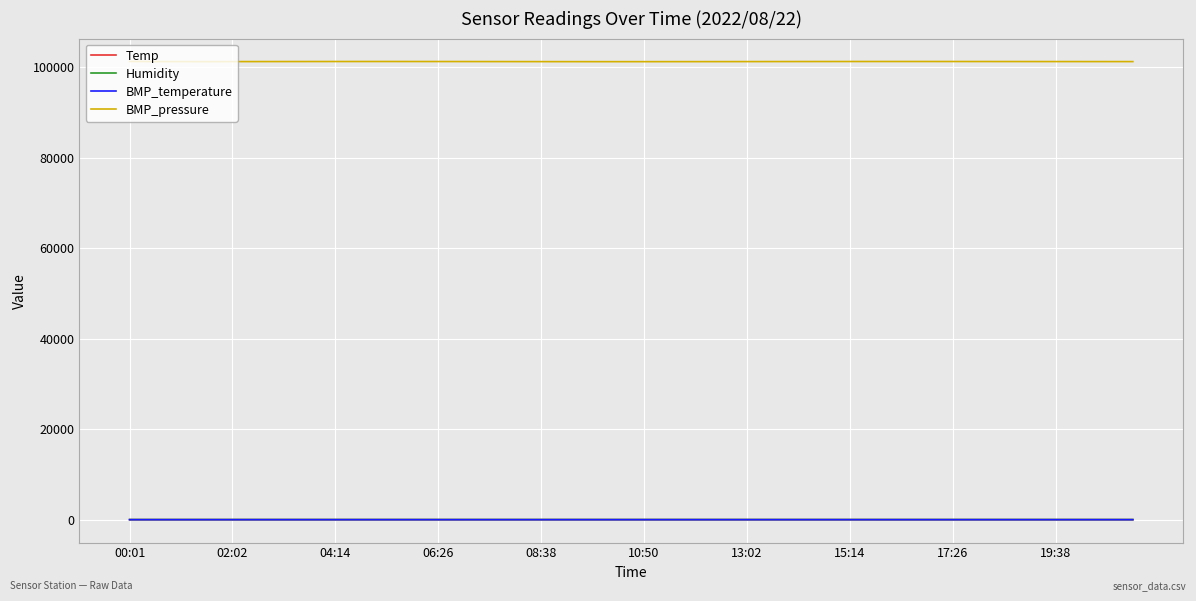

In BMP_pressure, how many points are higher than both neighbors (excluding endpoints)?

2